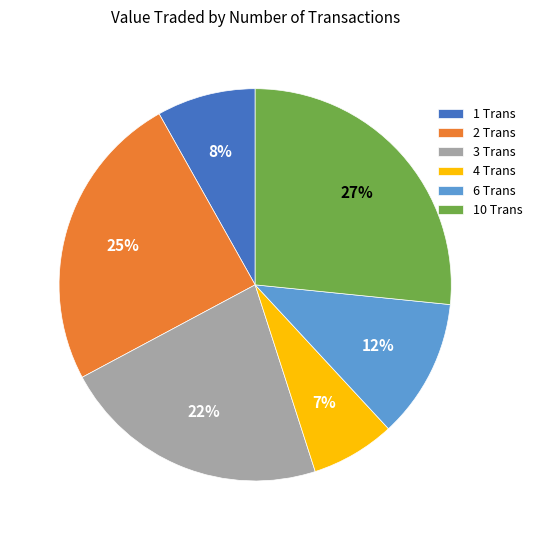

What percentage is the 2 Trans slice, to the nearest percent?

25%